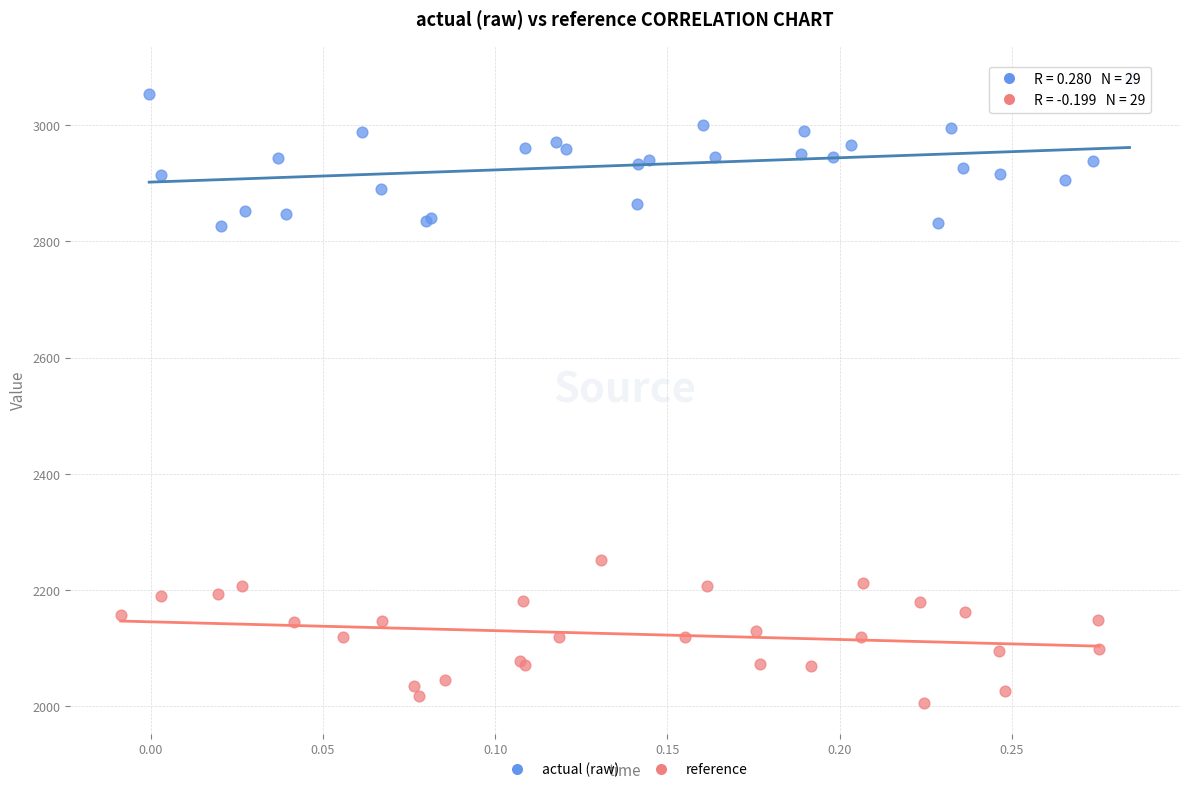

Which series contains the lowest Y value?

reference